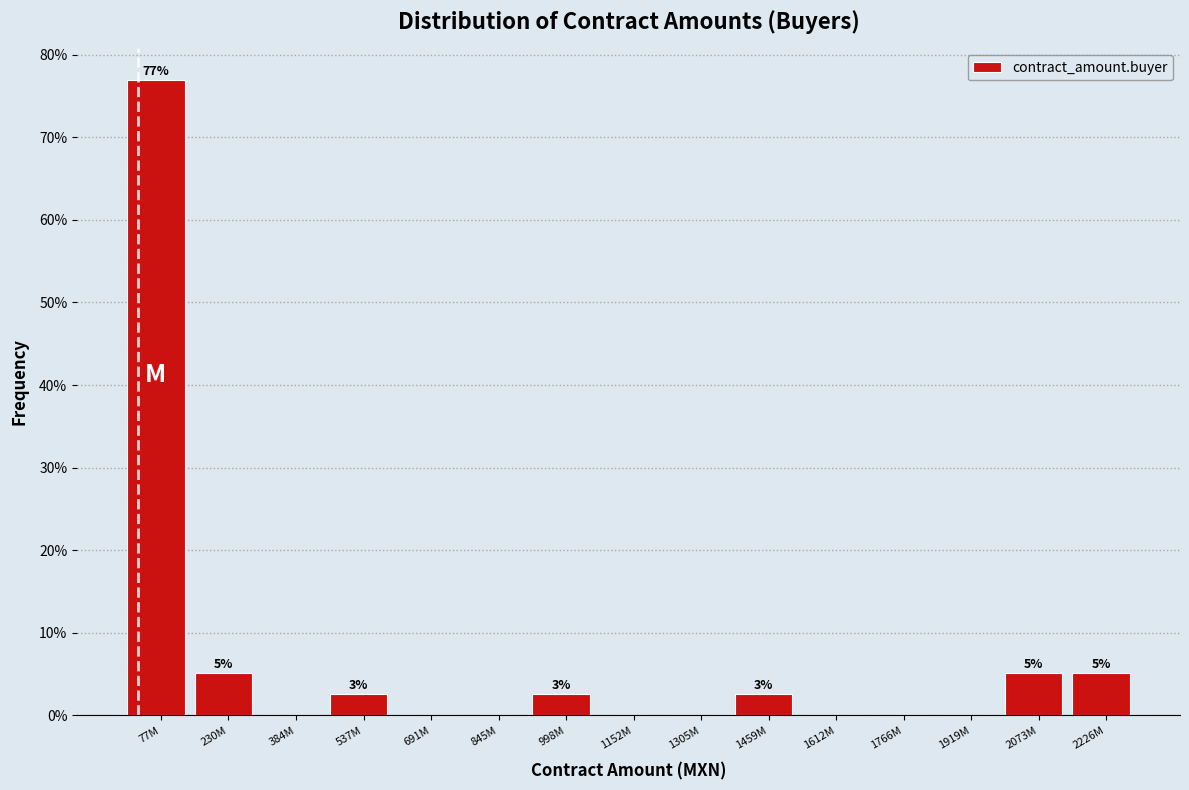

Reading left to right, what are all the values shown in this chart?

77M=76.9	230M=5.1	384M=0.0	537M=2.6	691M=0.0	845M=0.0	998M=2.6	1152M=0.0	1305M=0.0	1459M=2.6	1612M=0.0	1766M=0.0	1919M=0.0	2073M=5.1	2226M=5.1